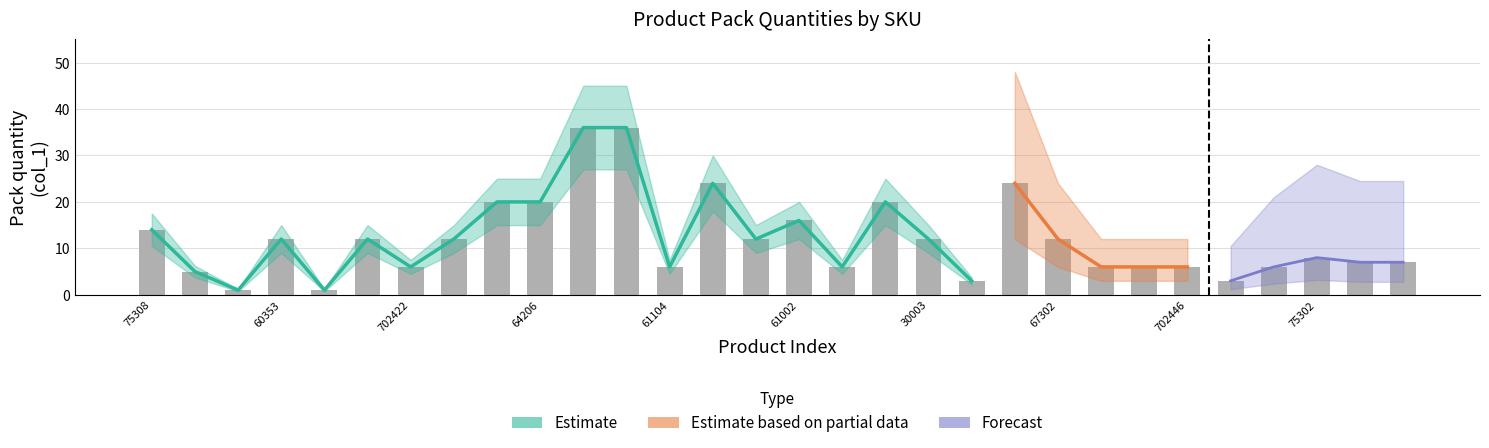

Does the chart contain any negative values?

No